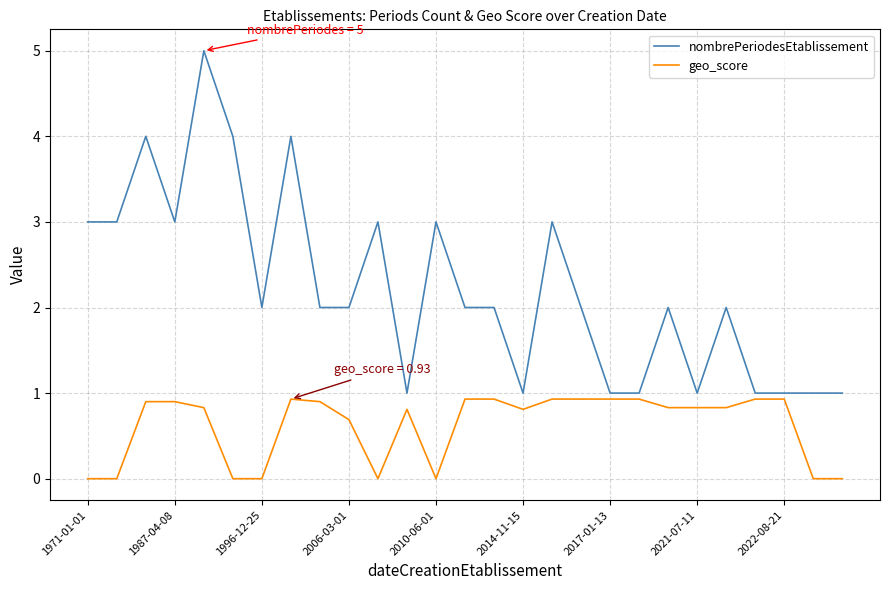

What is the minimum value for nombrePeriodesEtablissement?

1.0